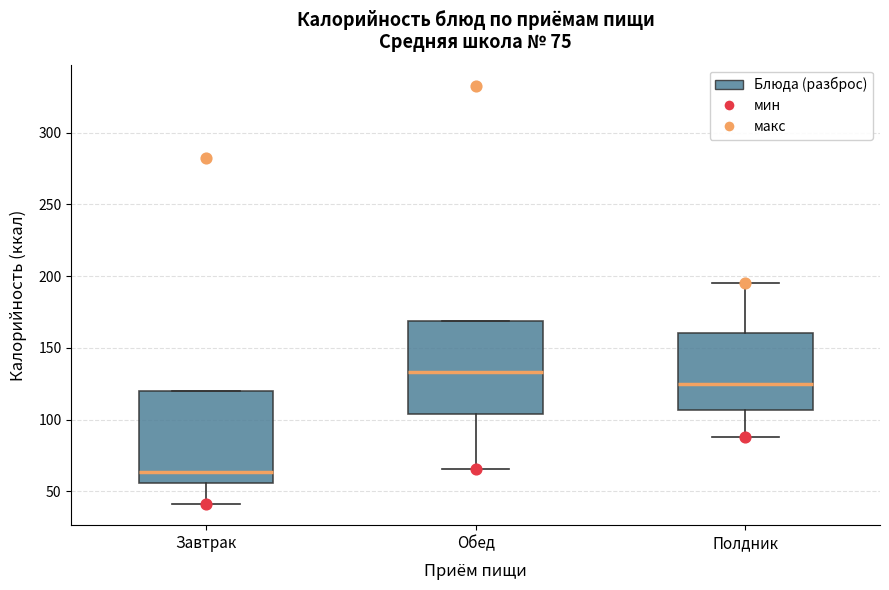

Which box's median line is the lowest?

Завтрак